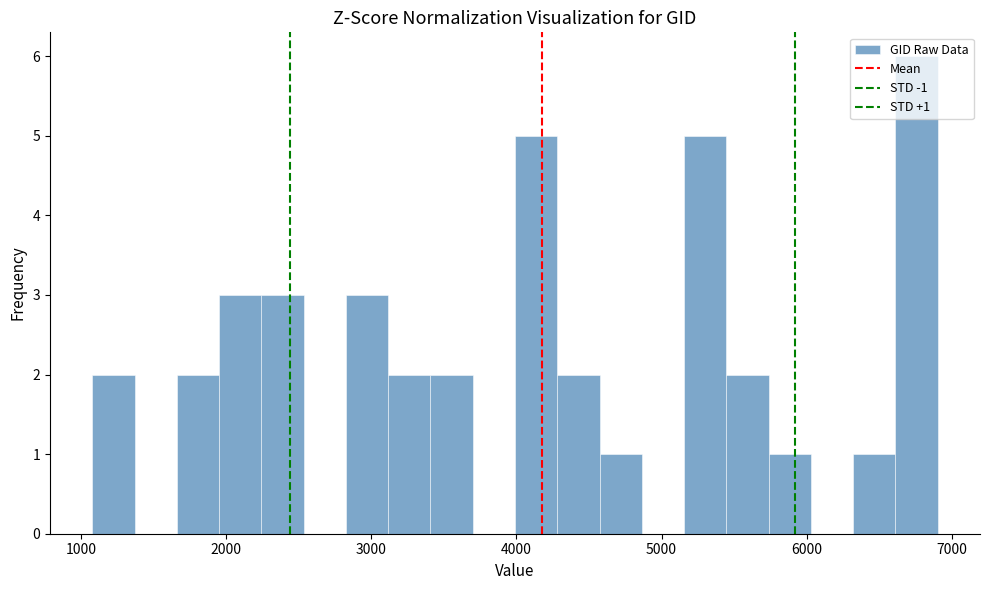

Around what value on the x-axis is the tallest bar? Give the approximate position of its centre, as read against the axis.

6800